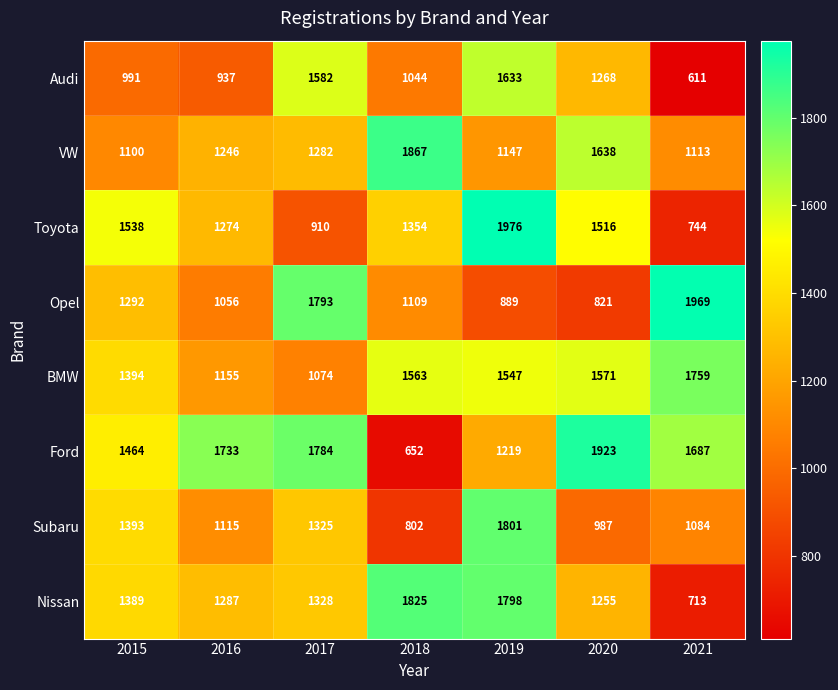

What is the sum of all Ford values?

10462